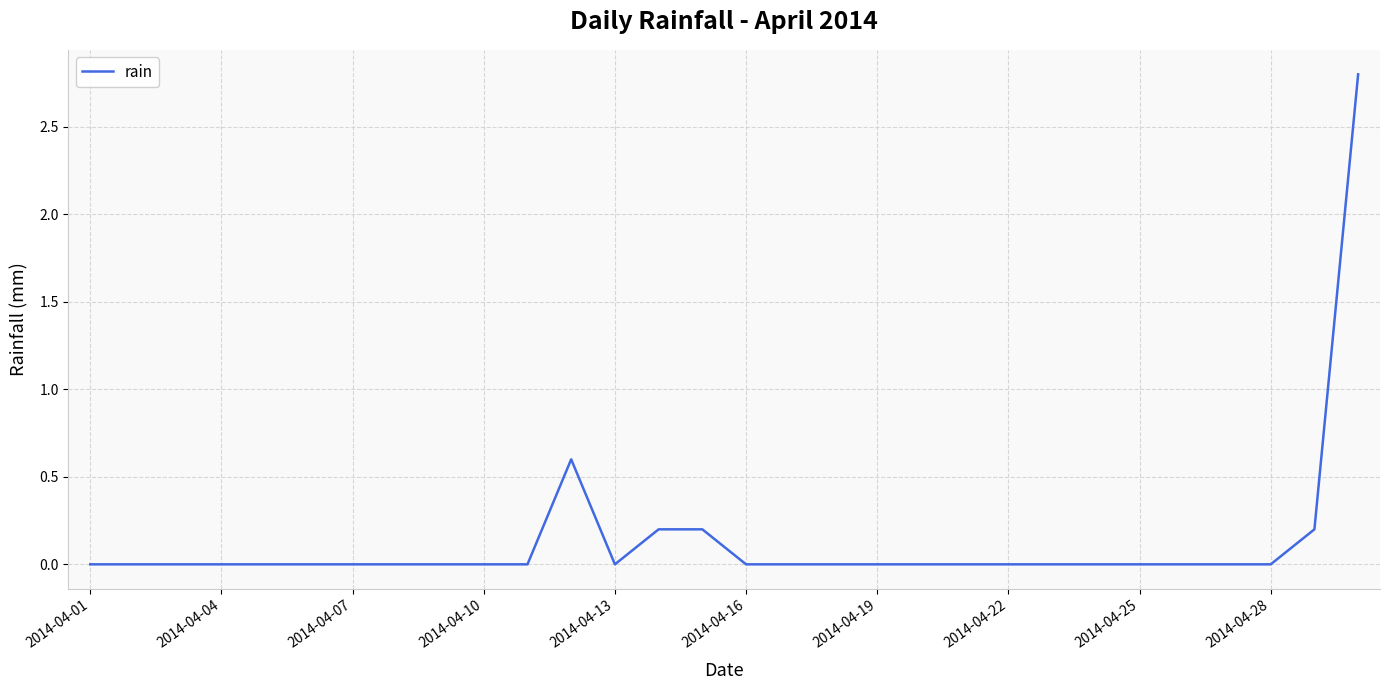

What is the greatest value displayed?

2.8